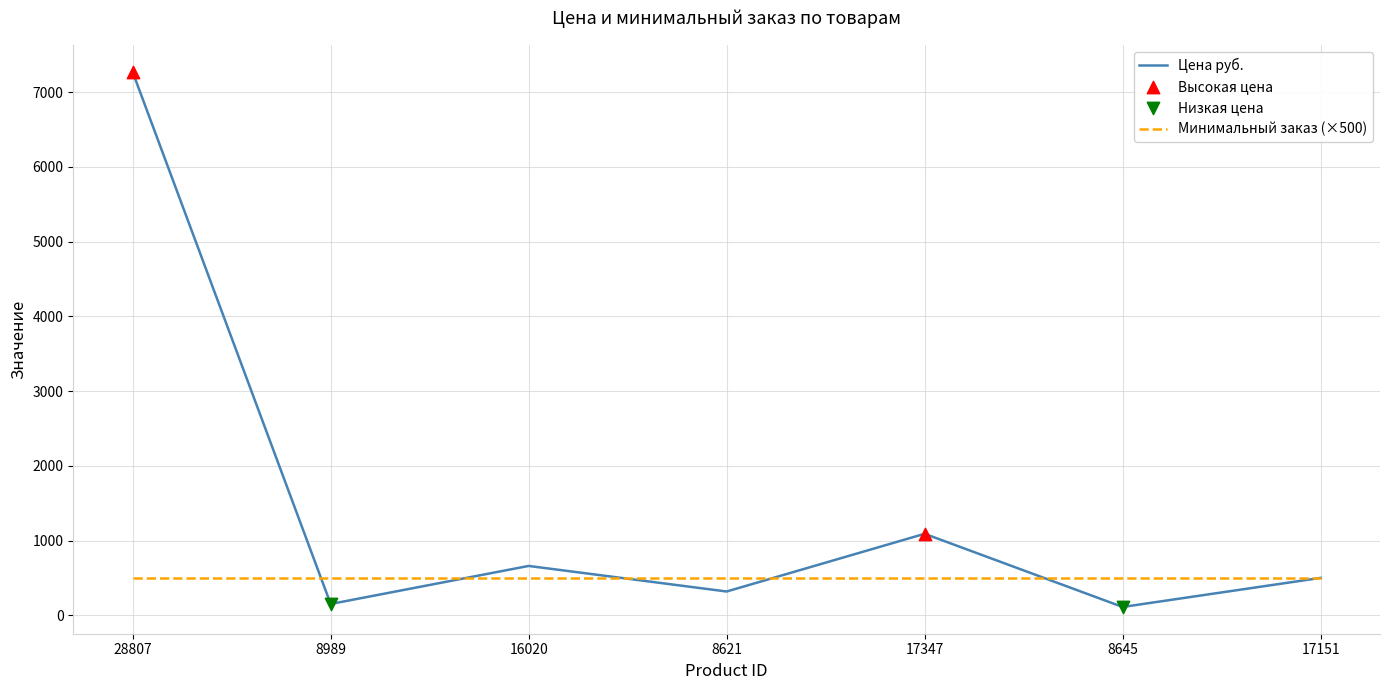

Which series has the widest spread of values?

Цена руб.